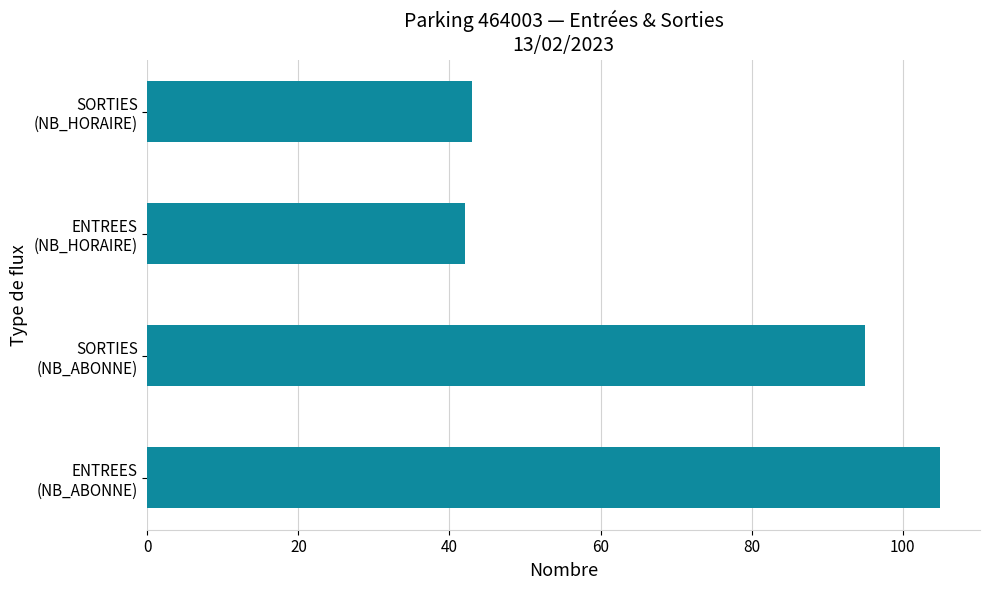

At which label is the value closest to 73?

SORTIES
(NB_ABONNE)